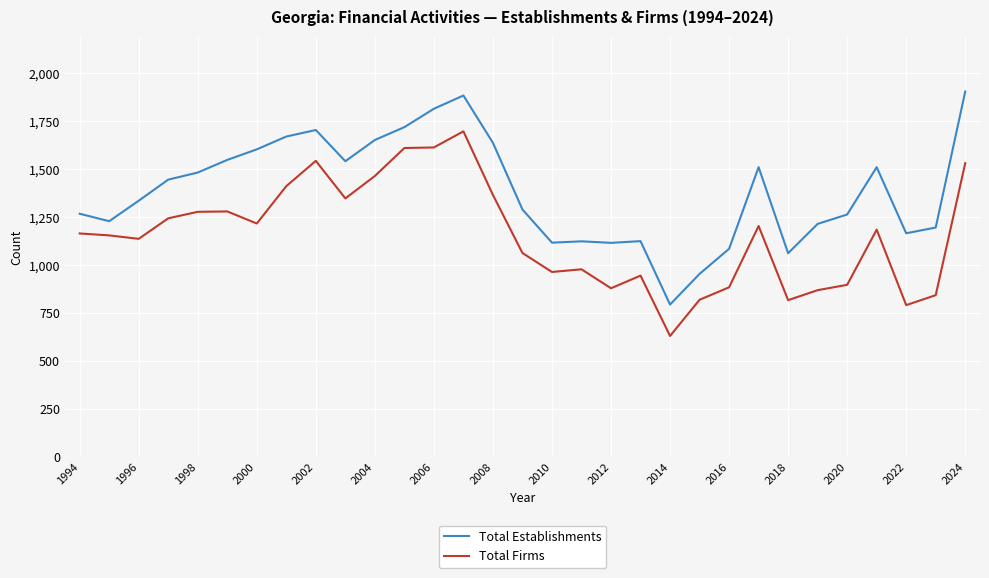

True or false: Total Establishments and Total Firms intersect in this chart.

False